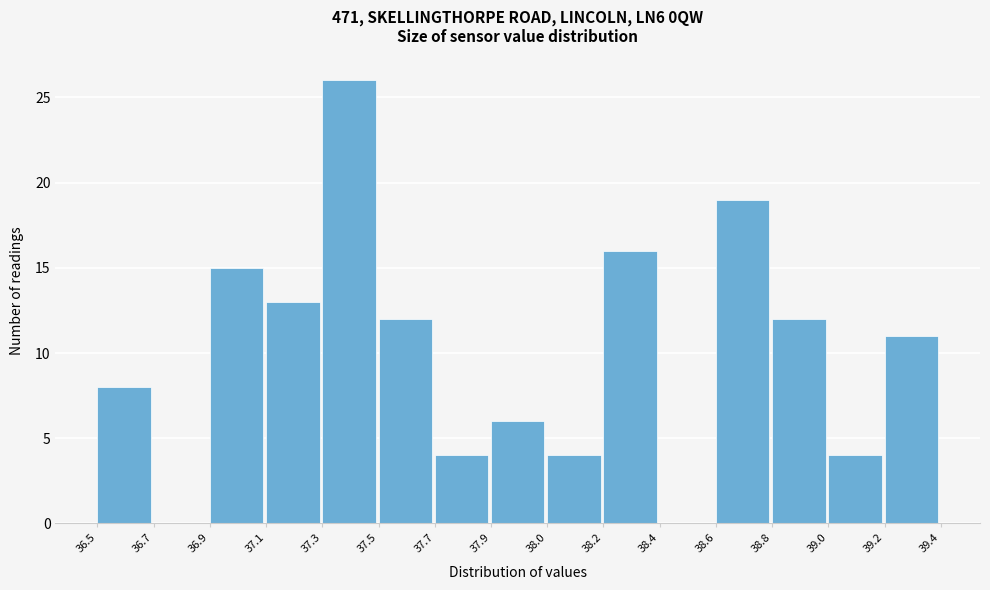

Reading left to right, extract all data points from this chart.

36.5=8	36.7=0	36.9=15	37.1=13	37.3=26	37.5=12	37.7=4	37.9=6	38.0=4	38.2=16	38.4=0	38.6=19	38.8=12	39.0=4	39.2=11